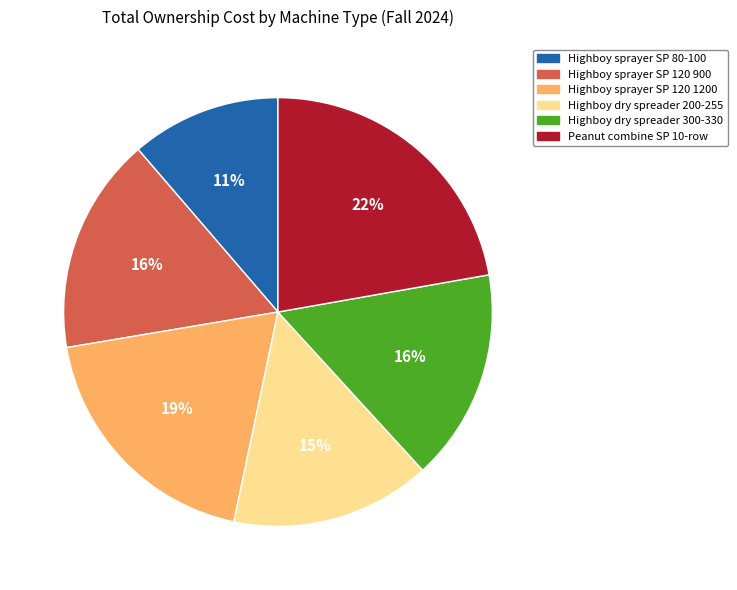

Is the sum of Highboy sprayer SP 80-100 and Peanut combine SP 10-row greater than half?

No